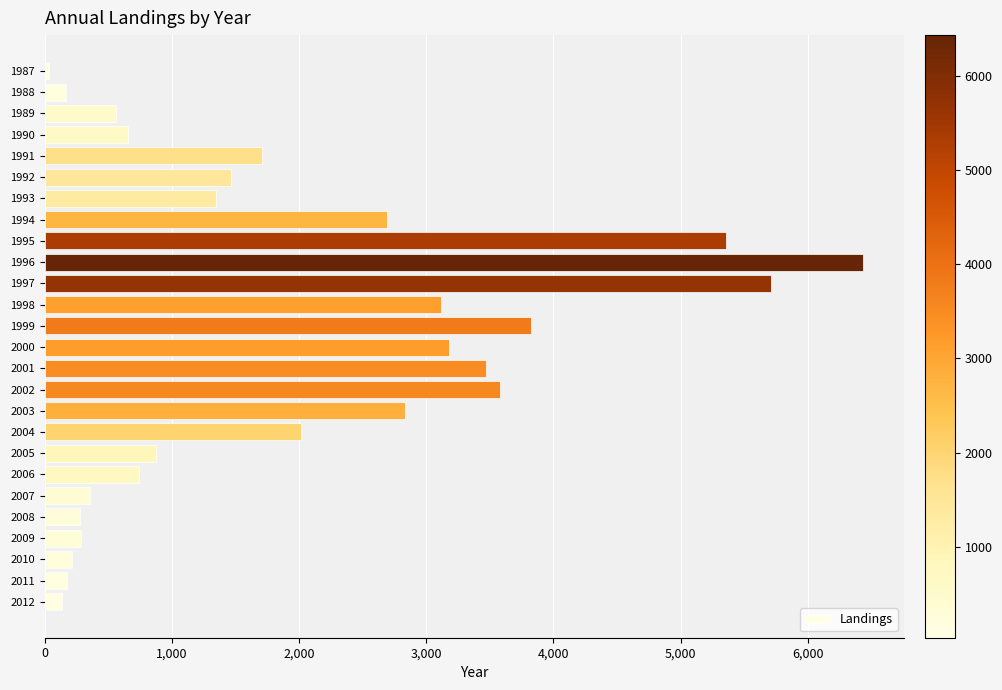

What is the sum of all values?

51229